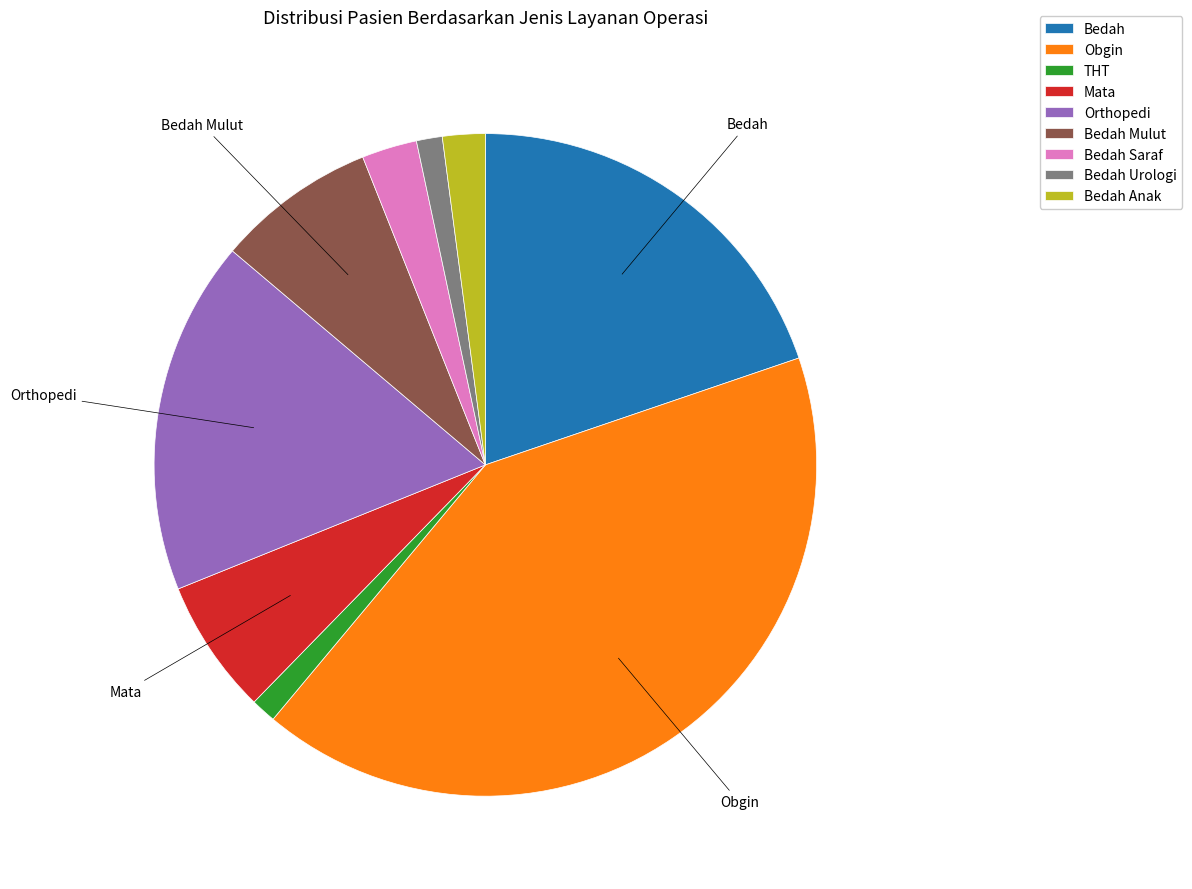

Is there any slice that represents more than half of the pie?

No